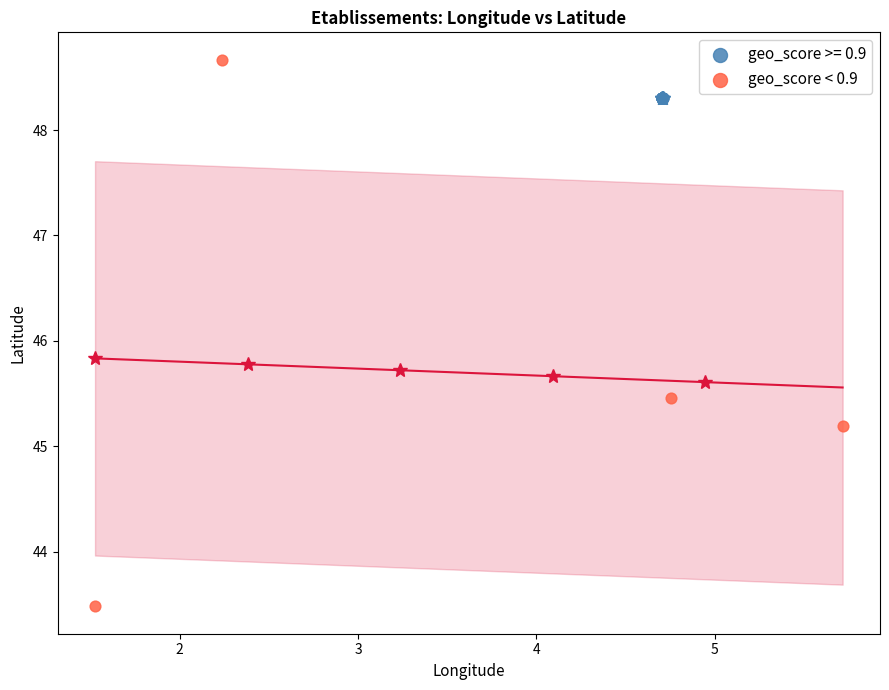

Which series contains the highest Y value?

geo_score < 0.9